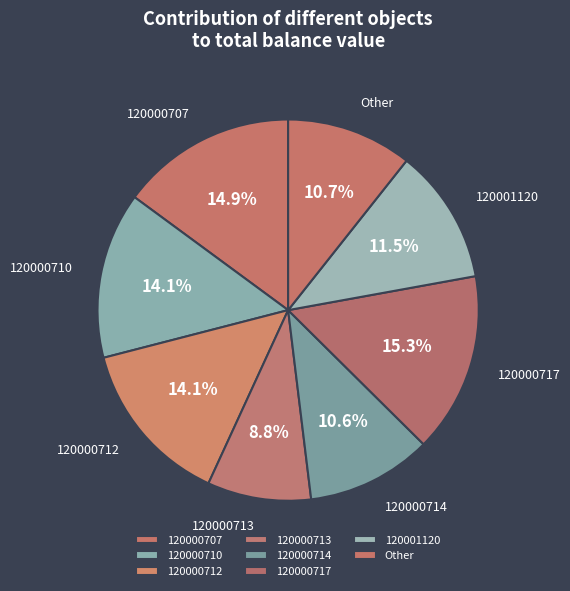

Does any single category account for the majority?

No